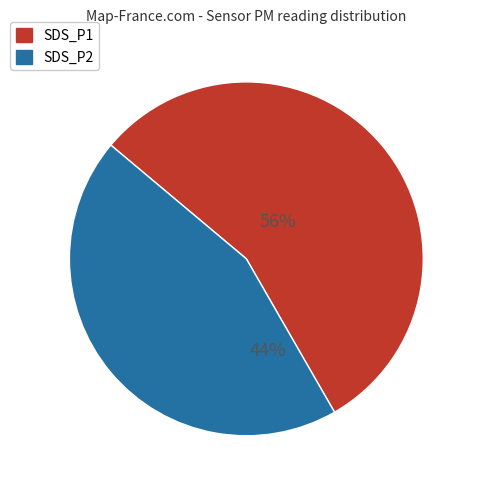

Do SDS_P1 and SDS_P2 together represent more than half of the pie?

Yes